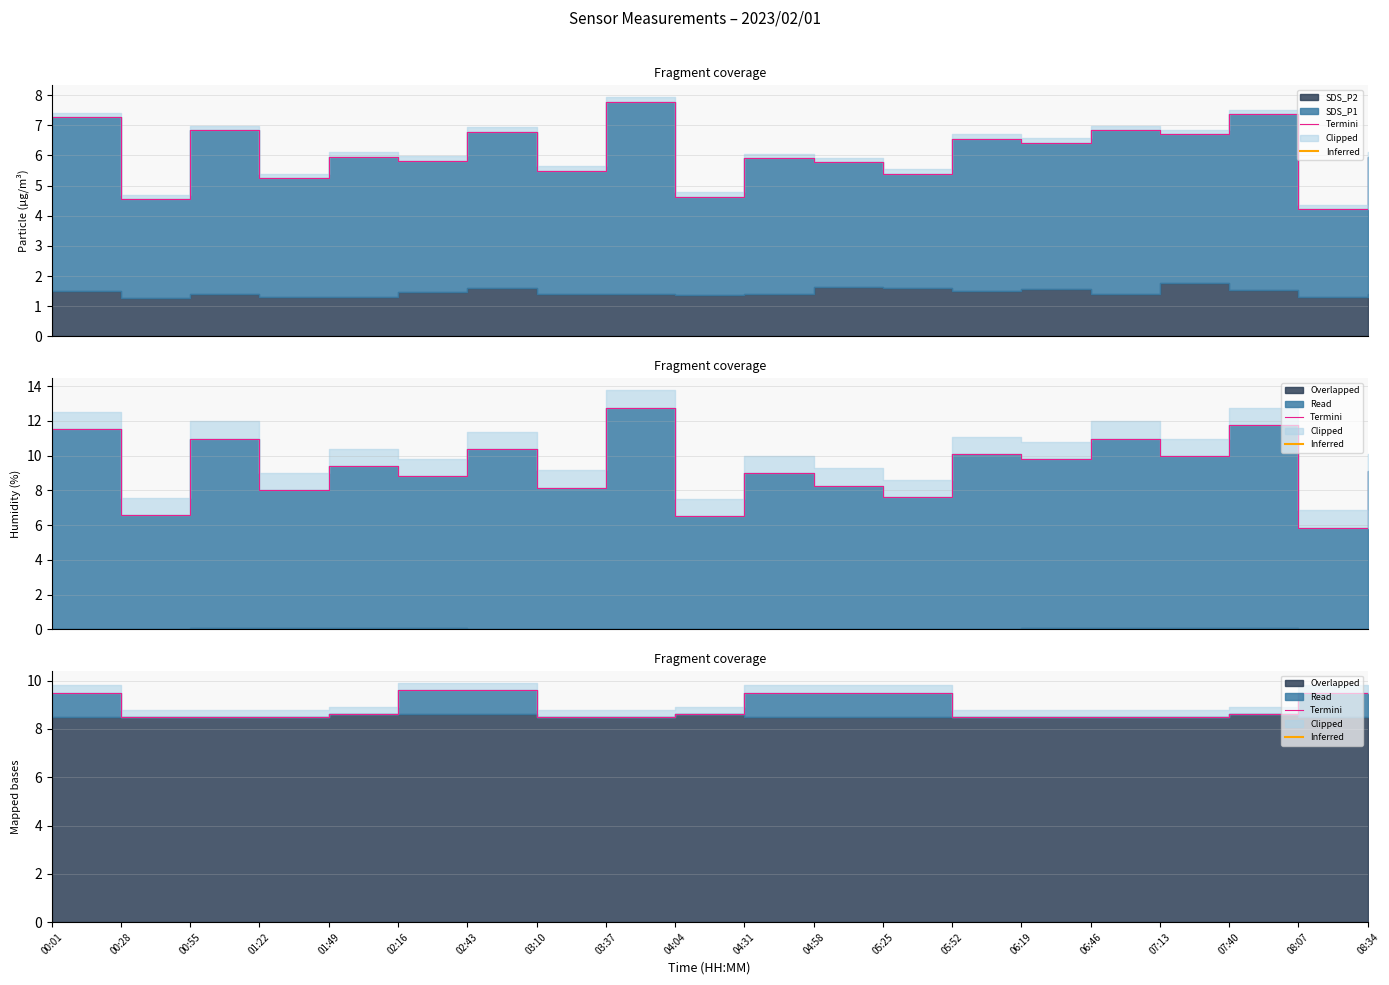

What is the sum of all values?

178.5